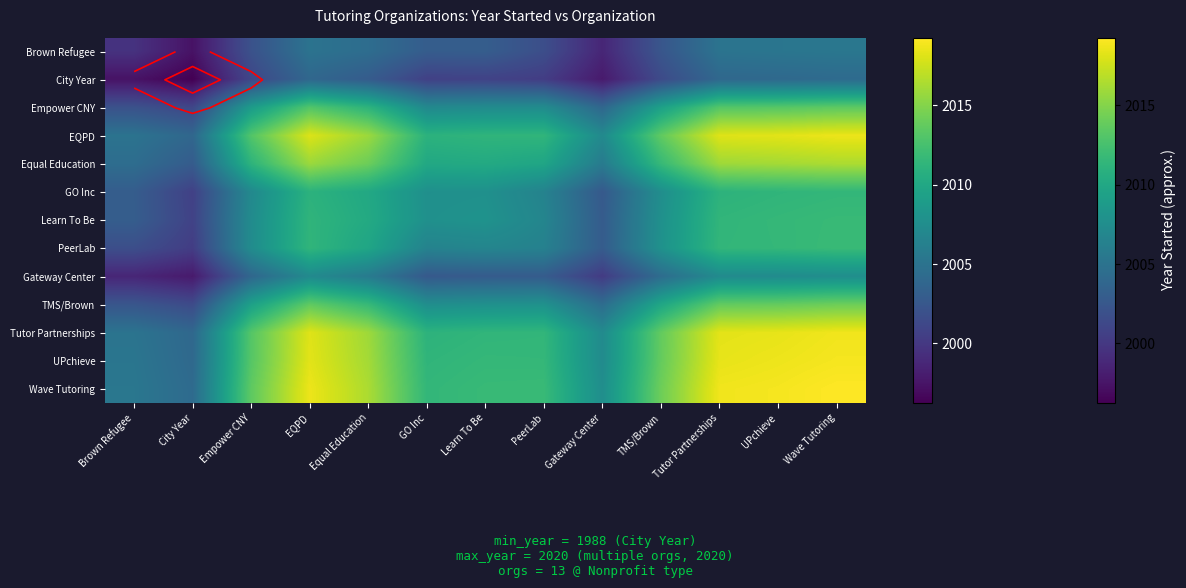

What is the sum of the PeerLab values at Wave Tutoring and Tutor Partnerships?

4023.2